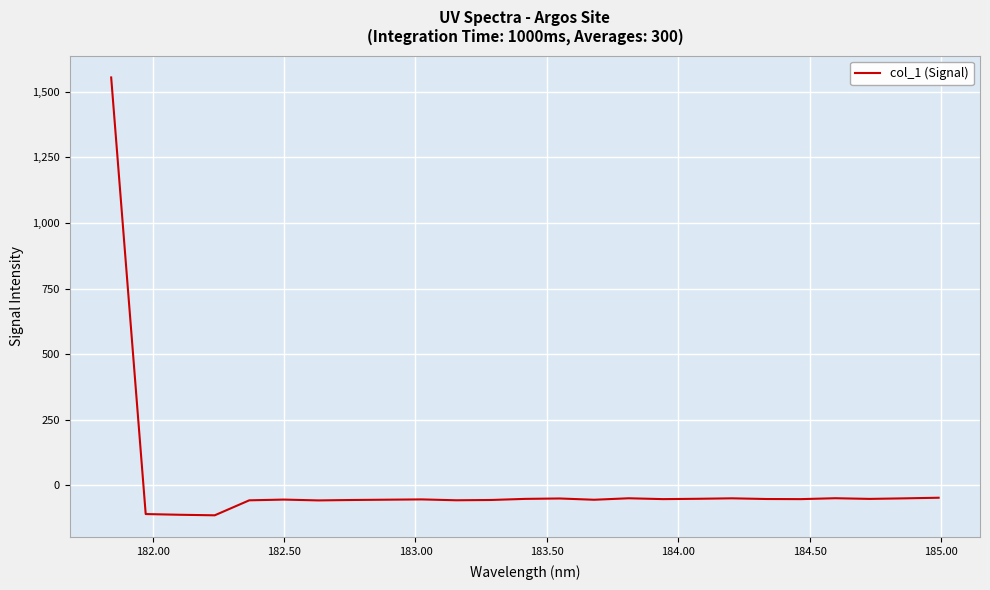

What is the minimum value shown in the chart?

-114.3